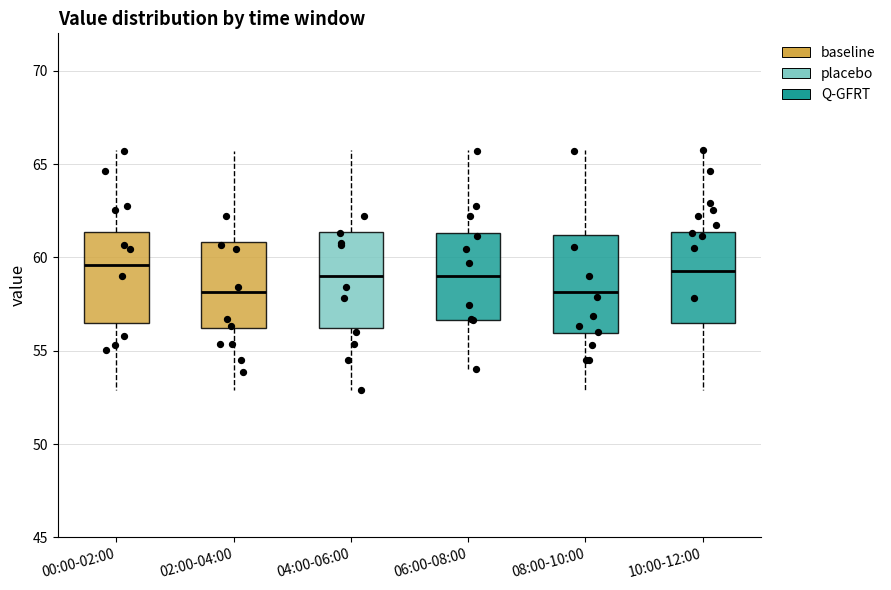

Where does the median line of the box for 06:00-08:00 sit on the y-axis? The values are not printed on the chart, so give them approximately, as read against the axis.

59.0